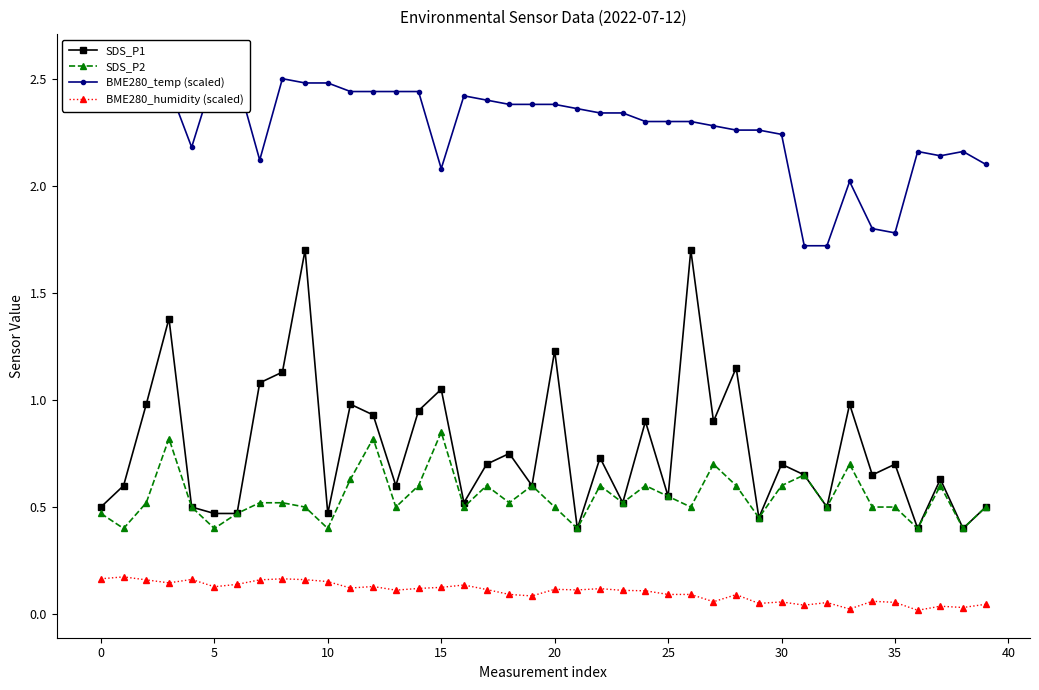

How many interior local peaks does the SDS_P1 series have?

14